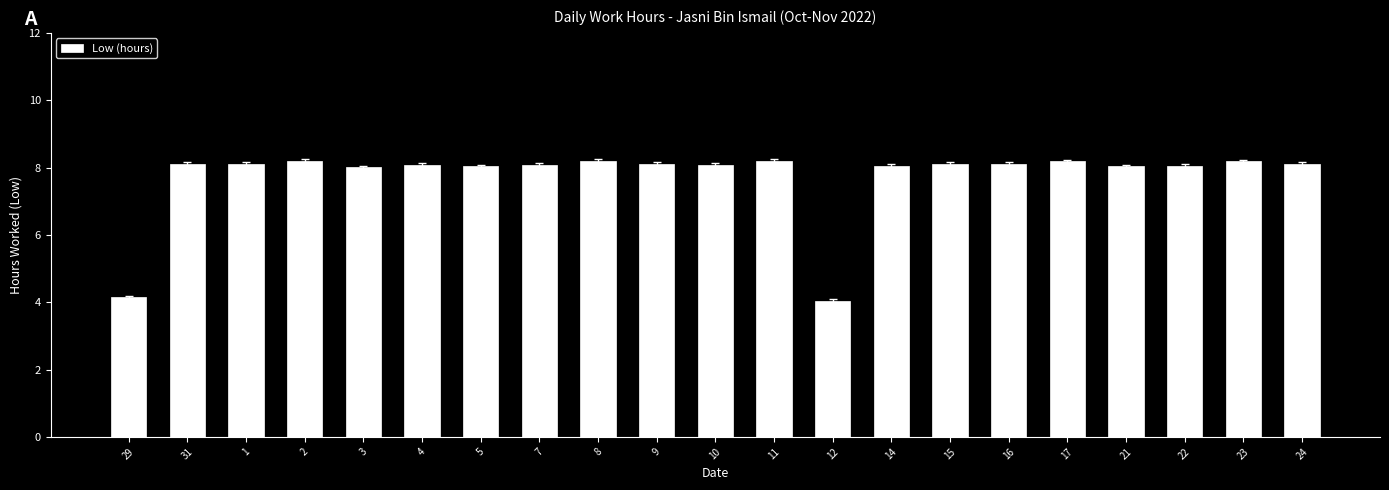

What is the difference between the second highest and second lowest values?

4.1